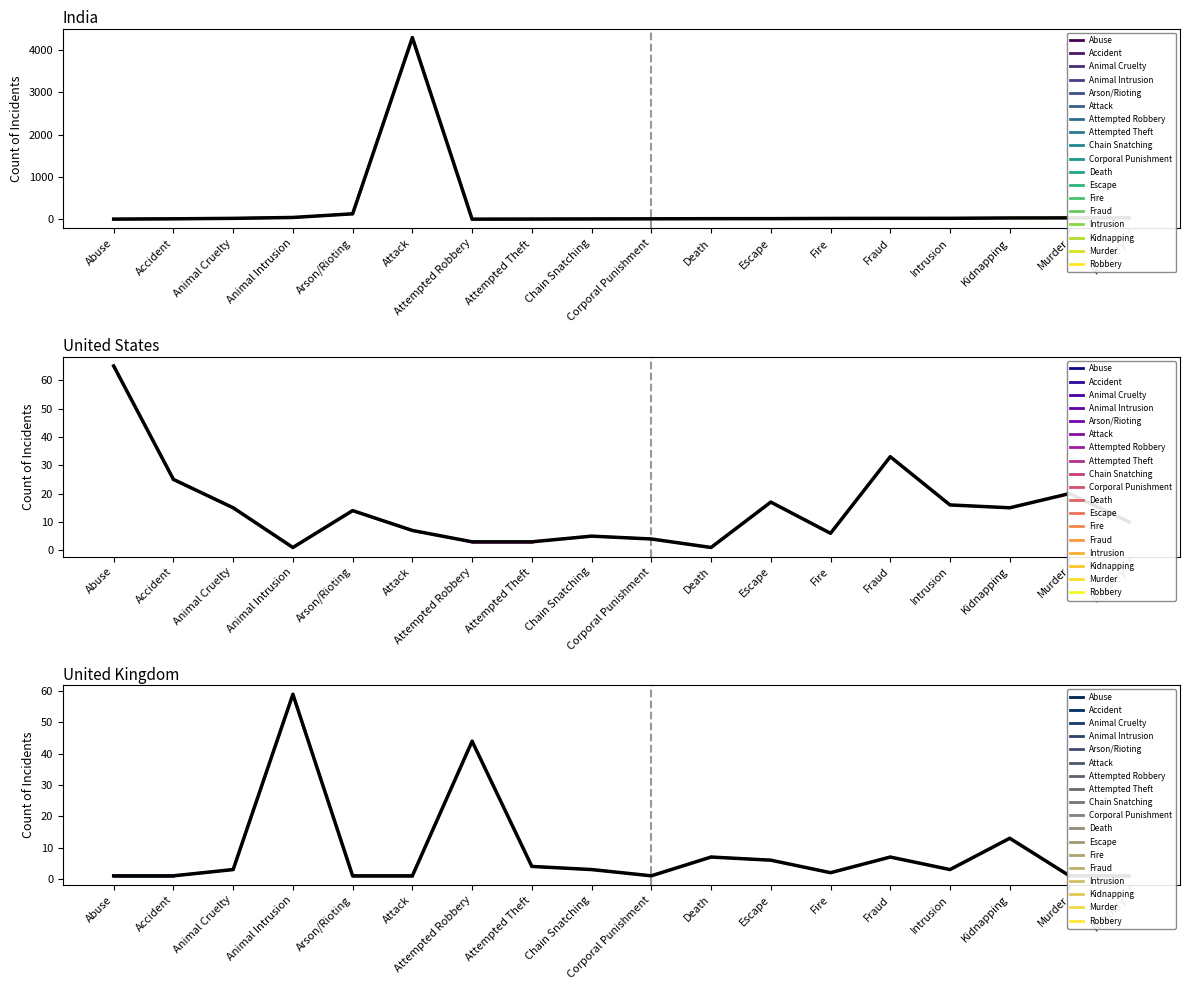

What is the difference between the maximum and minimum values in the India series?

4289